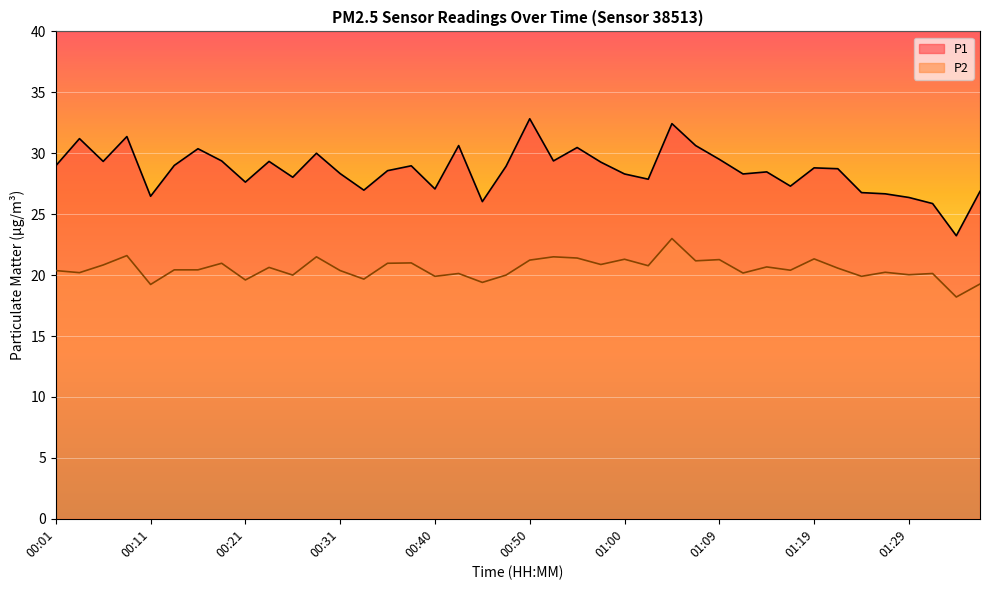

True or false: P1 has more than 1 points higher than both neighbors.

True